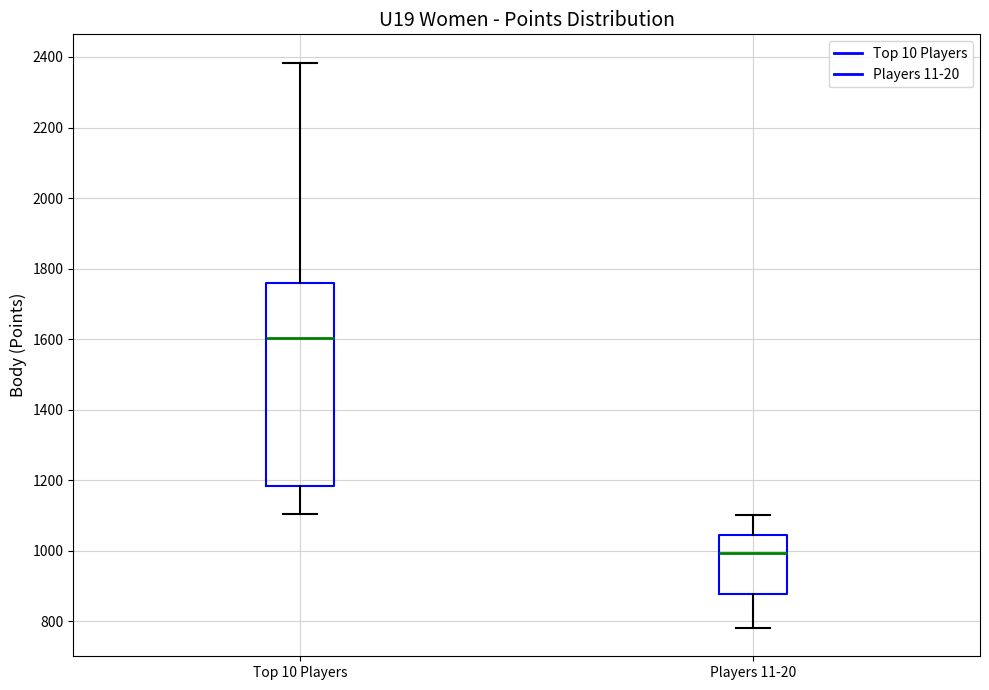

Which box's median line is the highest?

Top 10 Players